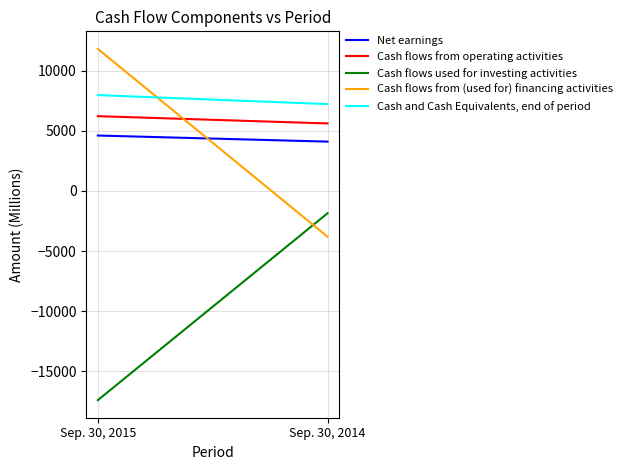

Does the chart display data point markers on the line(s)?

No